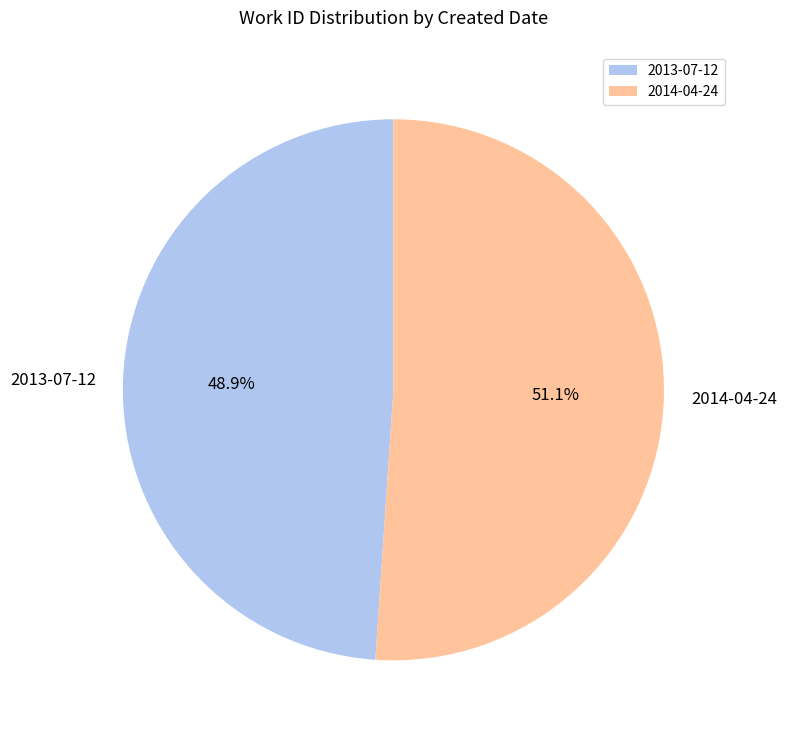

How many slices are in this pie chart?

2